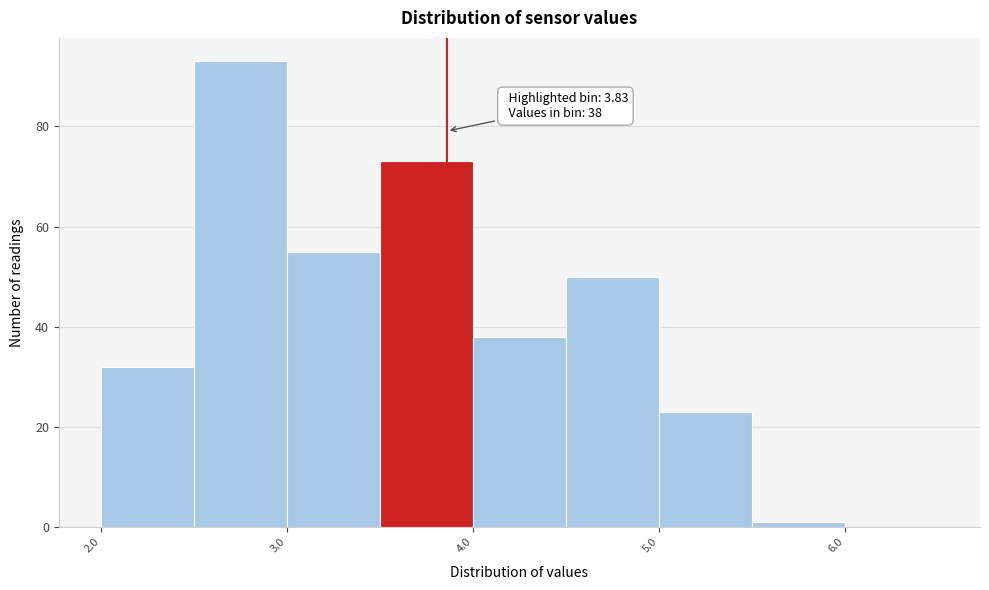

Over which range of the x-axis is the bar tallest?

2.47 to 2.97